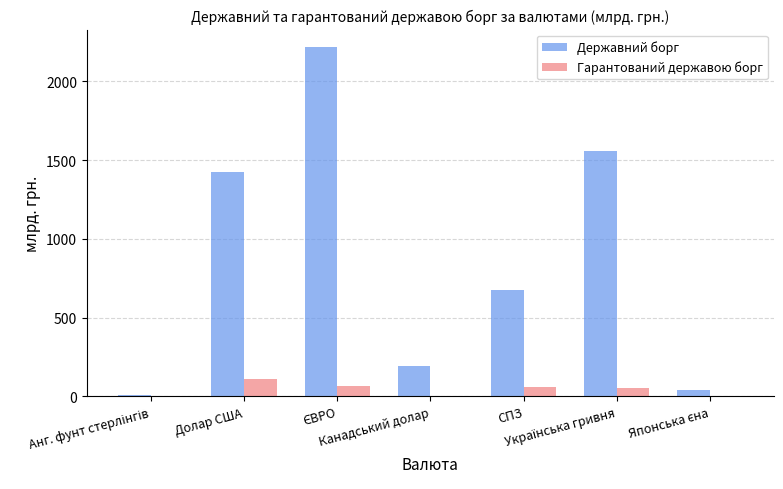

What is the sum of all Державний борг values?

6117.0